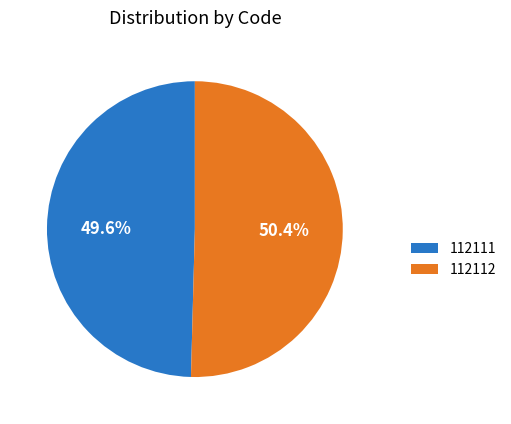

Which slice is the largest?

112112